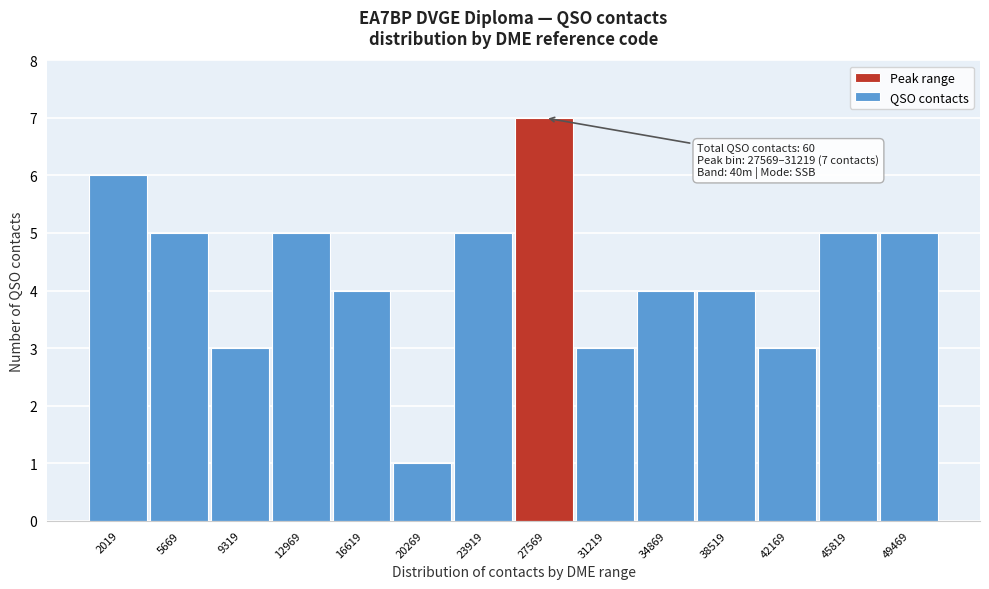

Reading right to left, transcribe all the data shown in this chart.

5	5	3	4	4	3	7	5	1	4	5	3	5	6